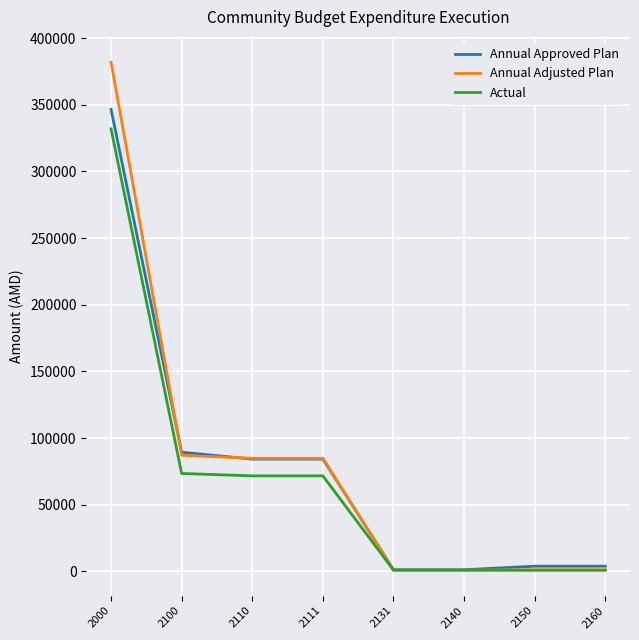

Does the chart display data point markers on the line(s)?

No